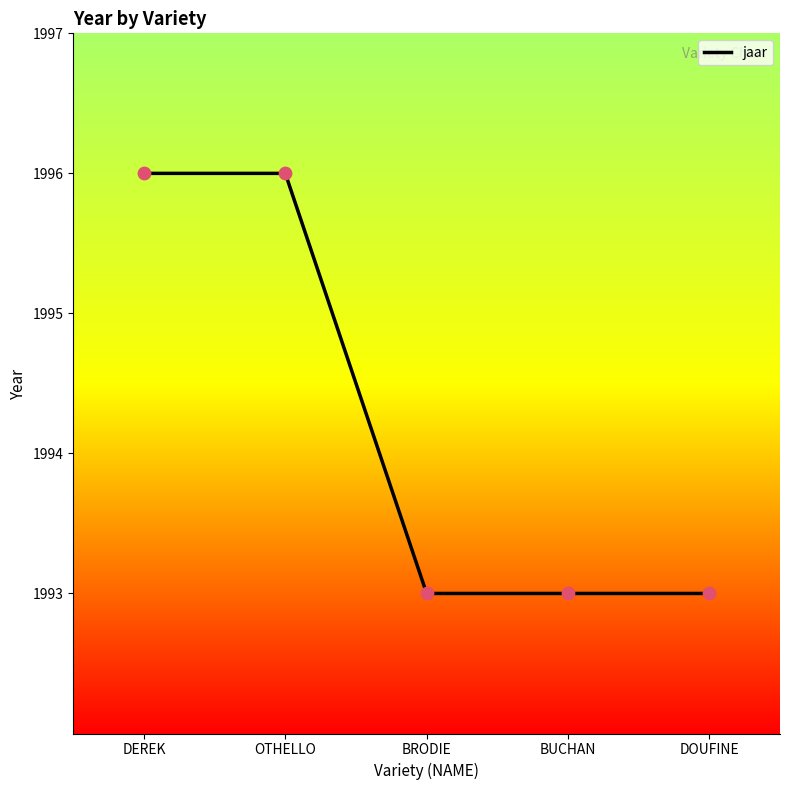

Which has a higher value, DEREK or BRODIE?

DEREK